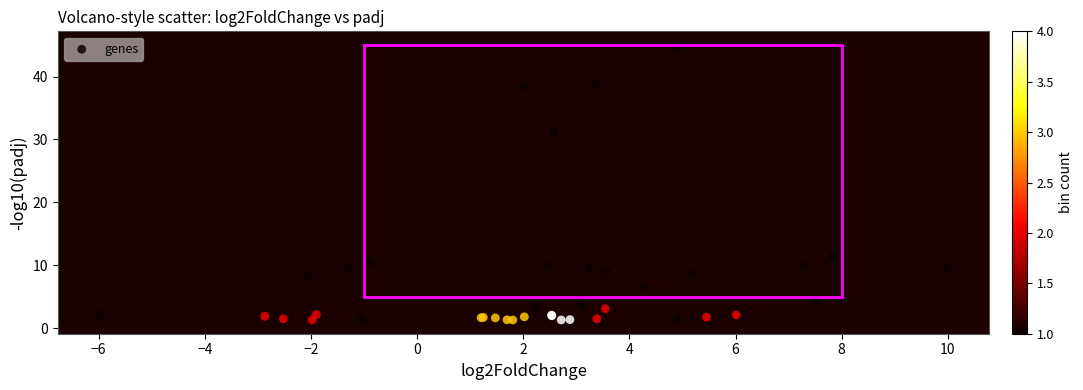

What Y value in the scatter plot is closest to 22?

31.2